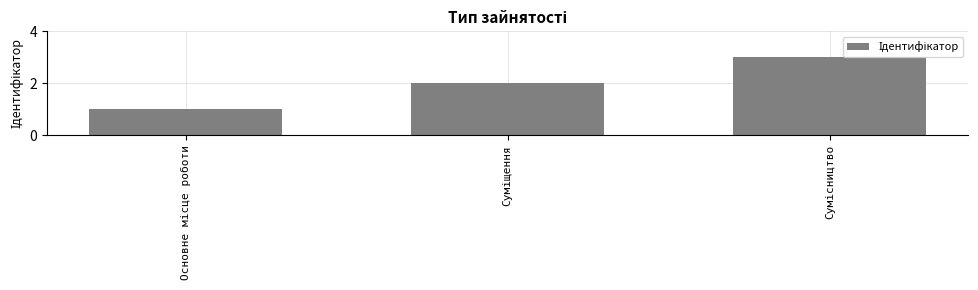

What is the greatest value displayed?

3